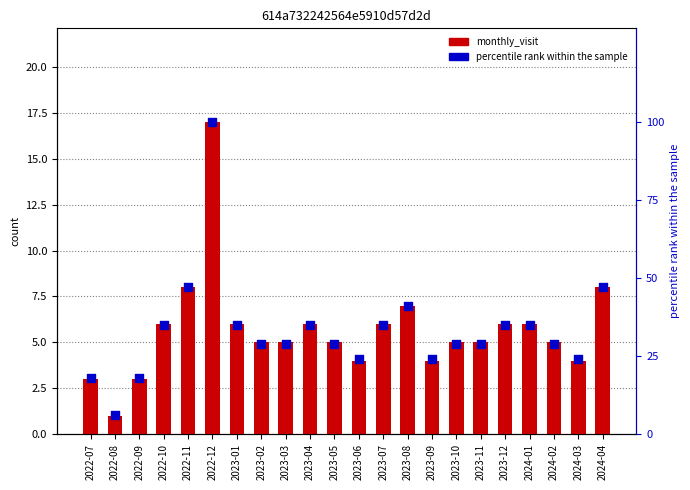

At which category is the sum across all series the highest?

2022-12